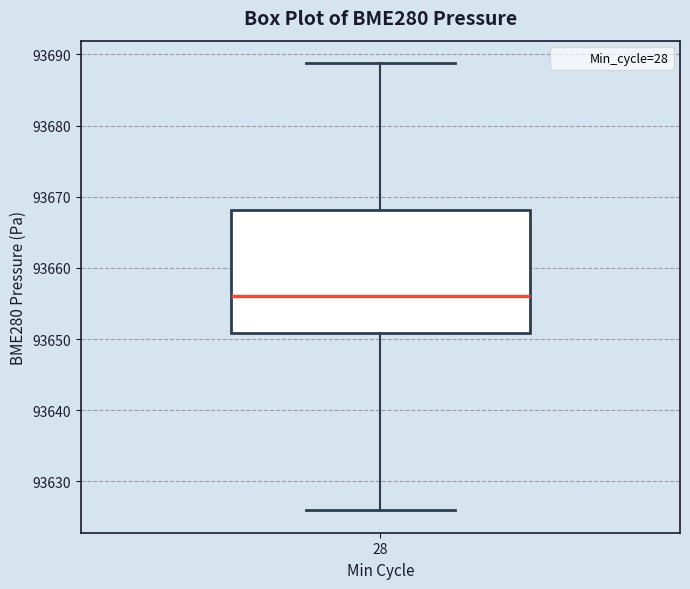

Where does the upper whisker of the box at x = 28 end on the y-axis? The values are not printed on the chart, so give them approximately, as read against the axis.

93689